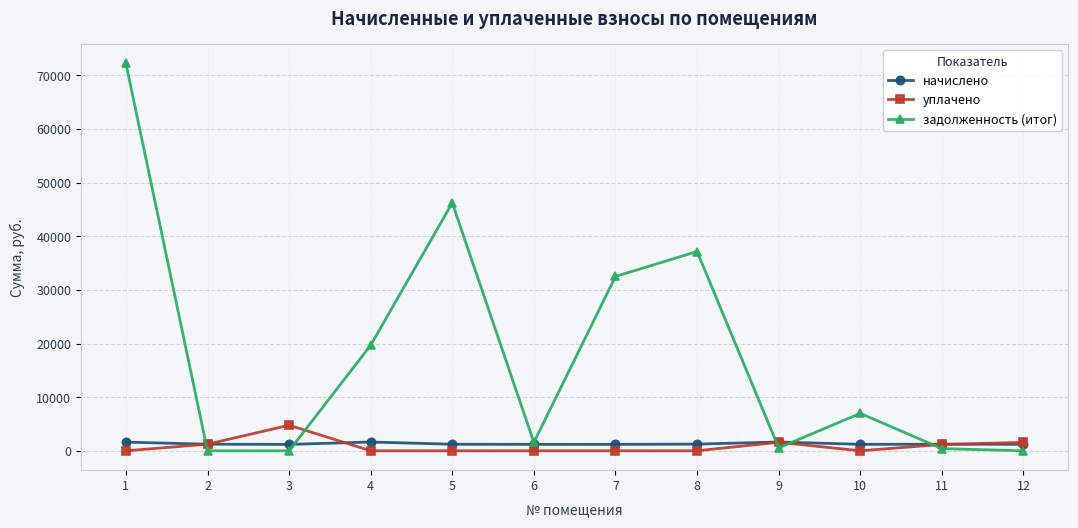

The value of начислено at 1 is 1622.4. True or false?

True